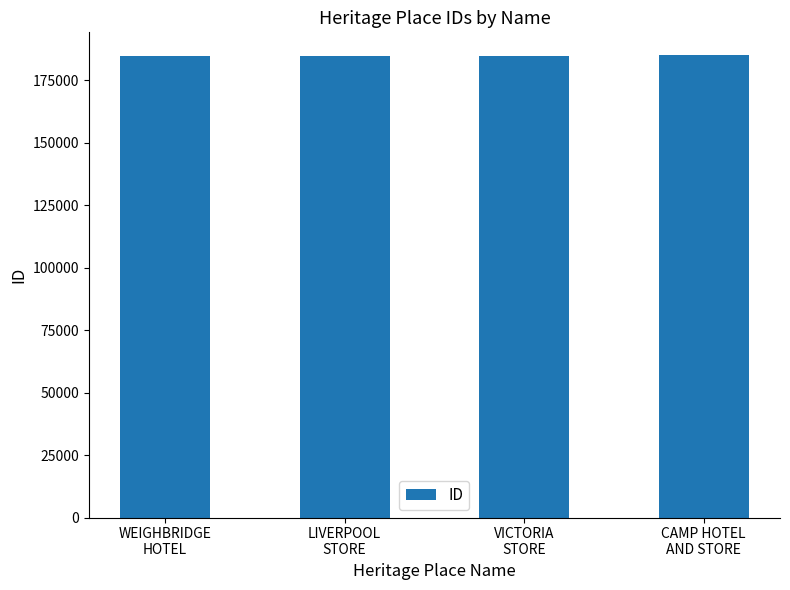

What is the sum of all values?

739344